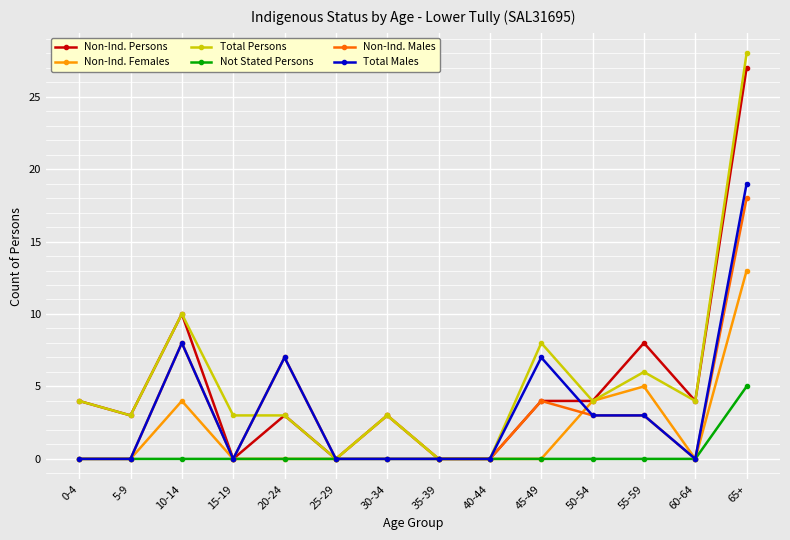

What are all the series names shown in the legend?

Non-Ind. Persons, Non-Ind. Females, Total Persons, Not Stated Persons, Non-Ind. Males, Total Males